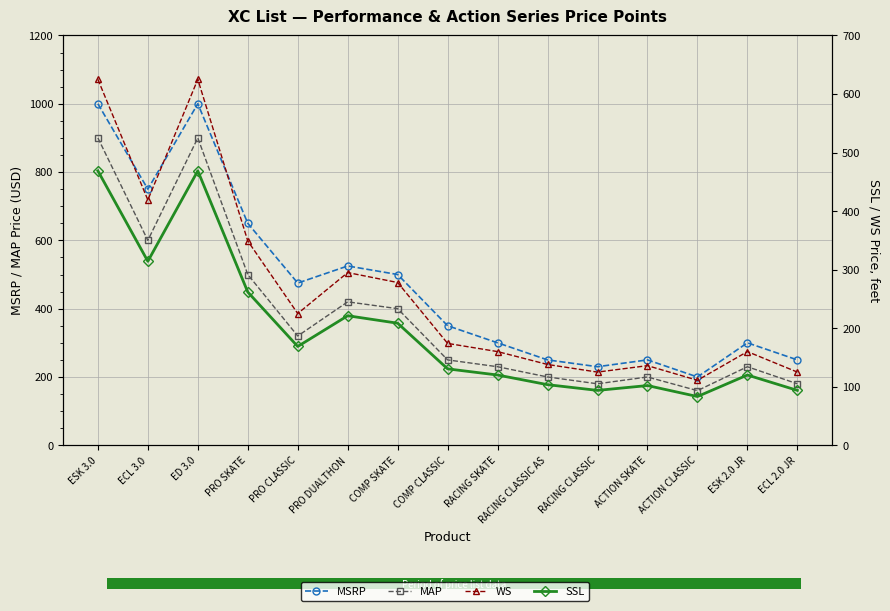

How many lines are shown in the chart?

4